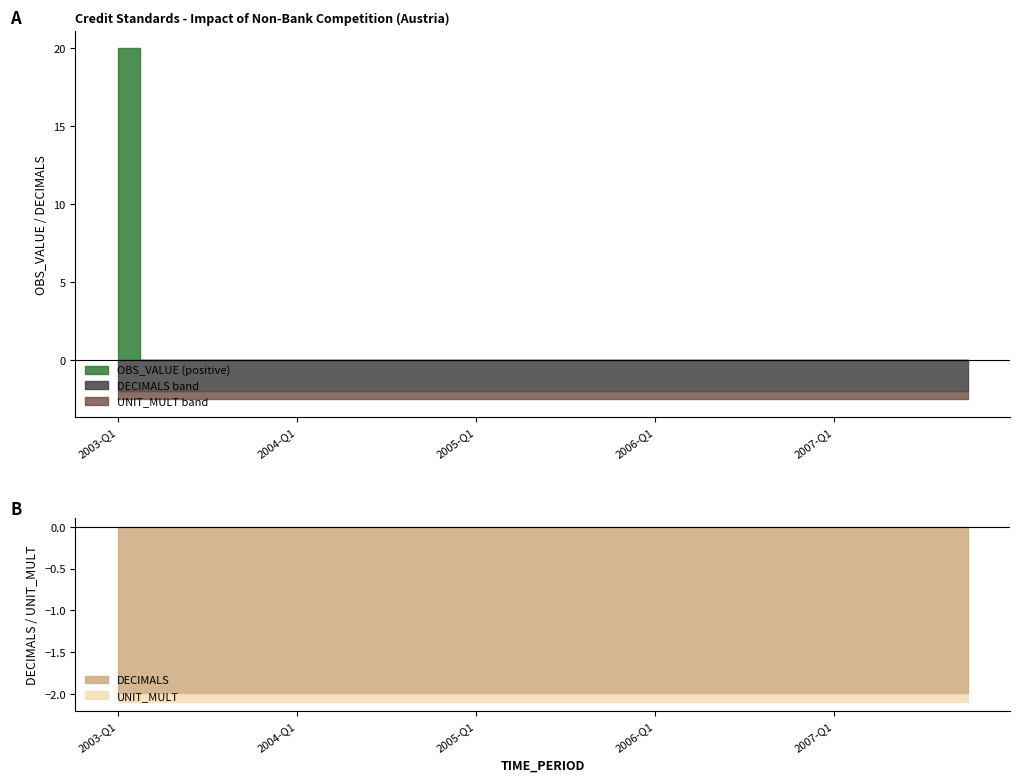

What position from the right is 2004-Q1?

16